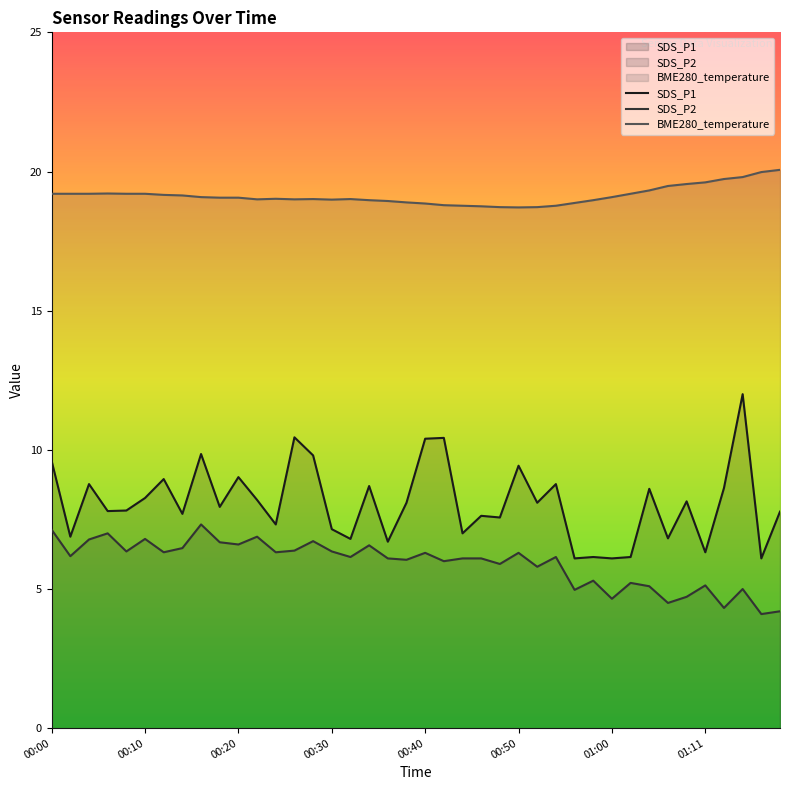

Rank the series by their maximum value, from lowest to highest.

SDS_P2, SDS_P1, BME280_temperature